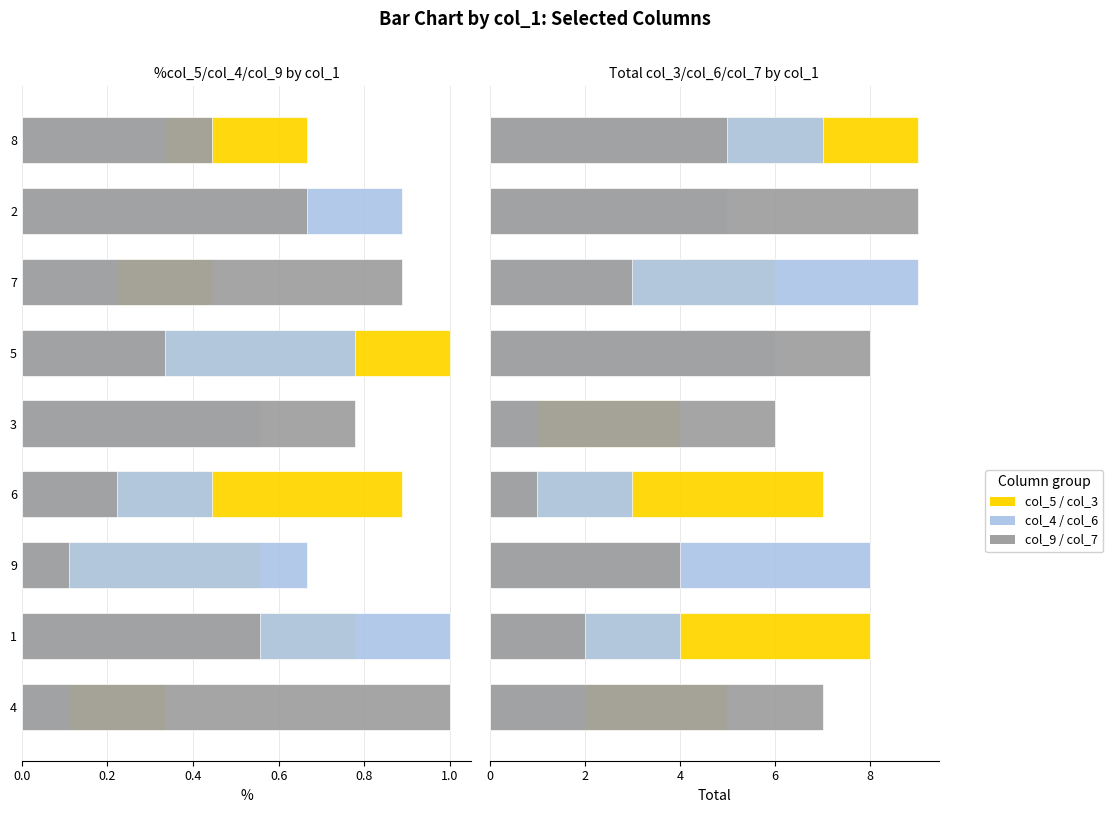

What is the value of the col_6 bar at the 5th from the left?

1.0